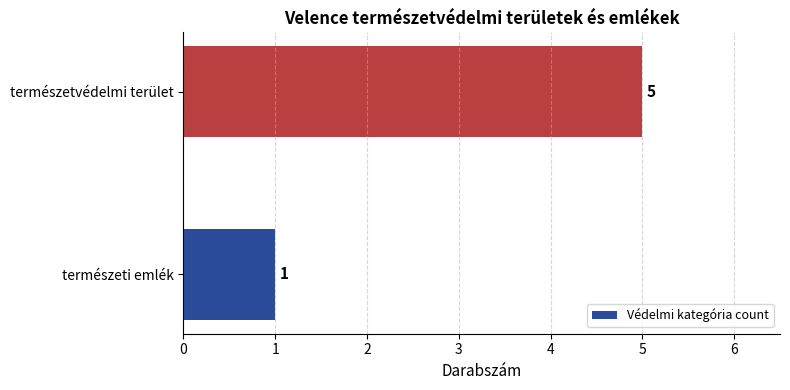

What is the average value?

3